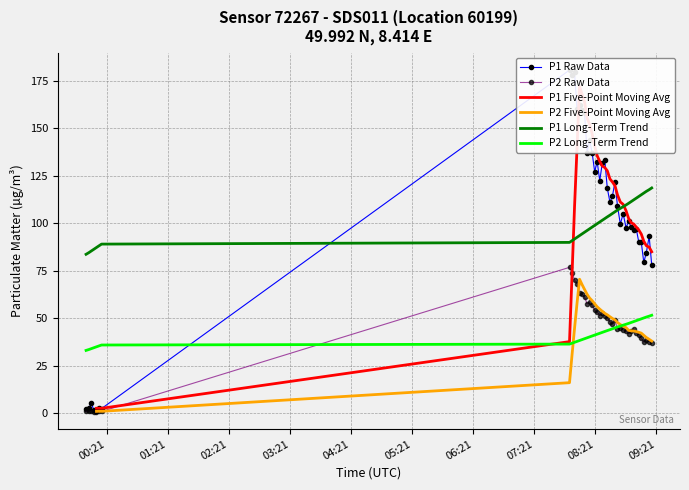

True or false: P2 Five-Point Moving Avg and P2 Raw Data cross at least once.

True